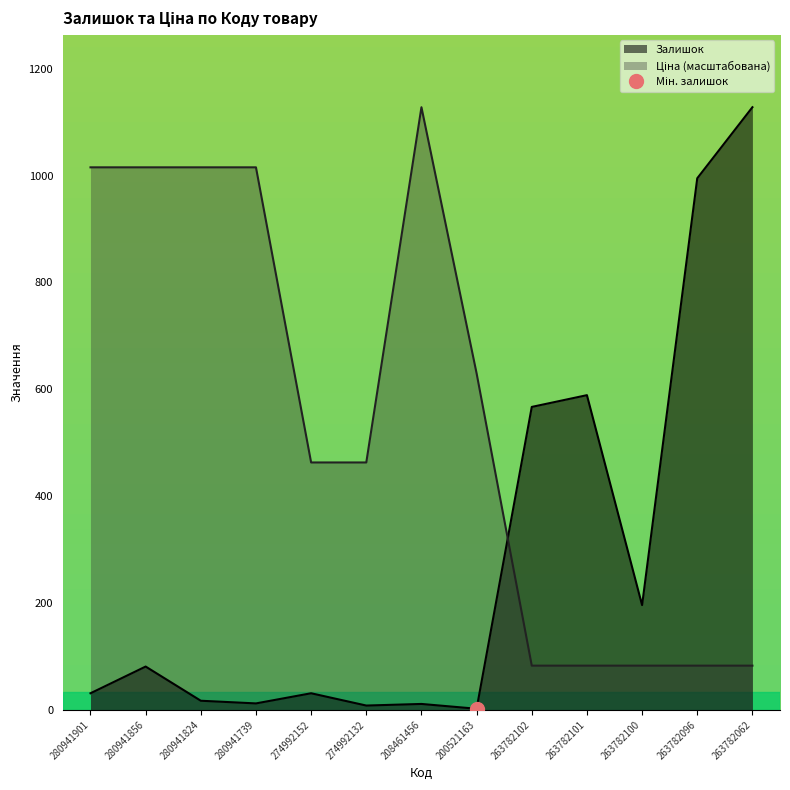

Is it true that Ціна equals 1712.7 at 280941901?

False